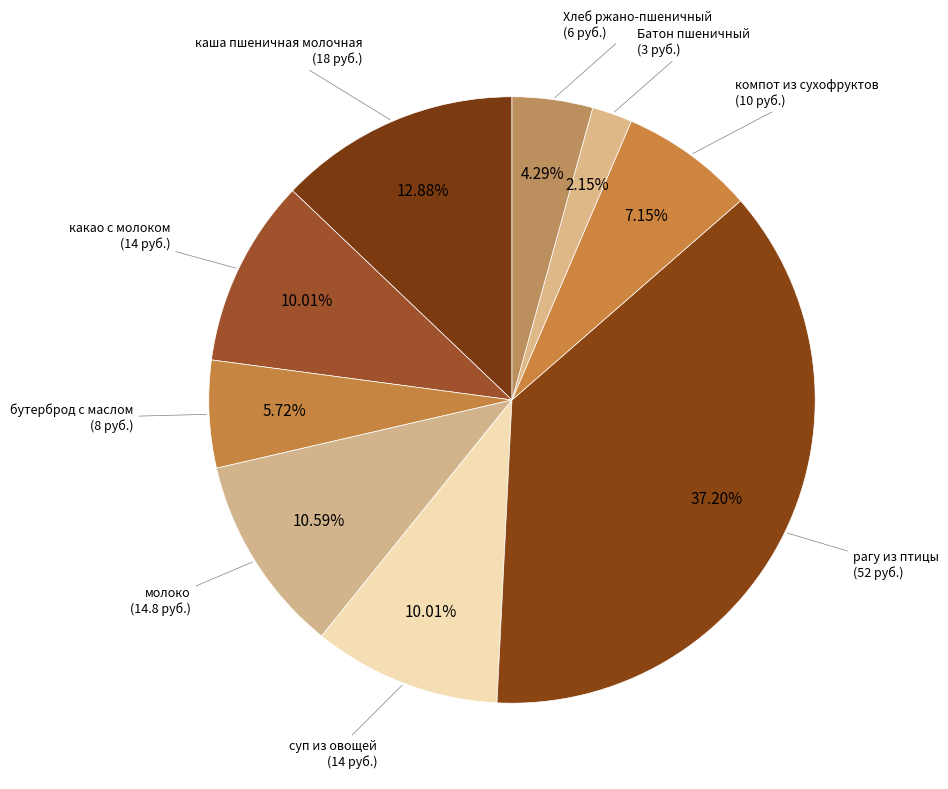

What is the total percentage of бутерброд с маслом and каша пшеничная молочная?

18.6%